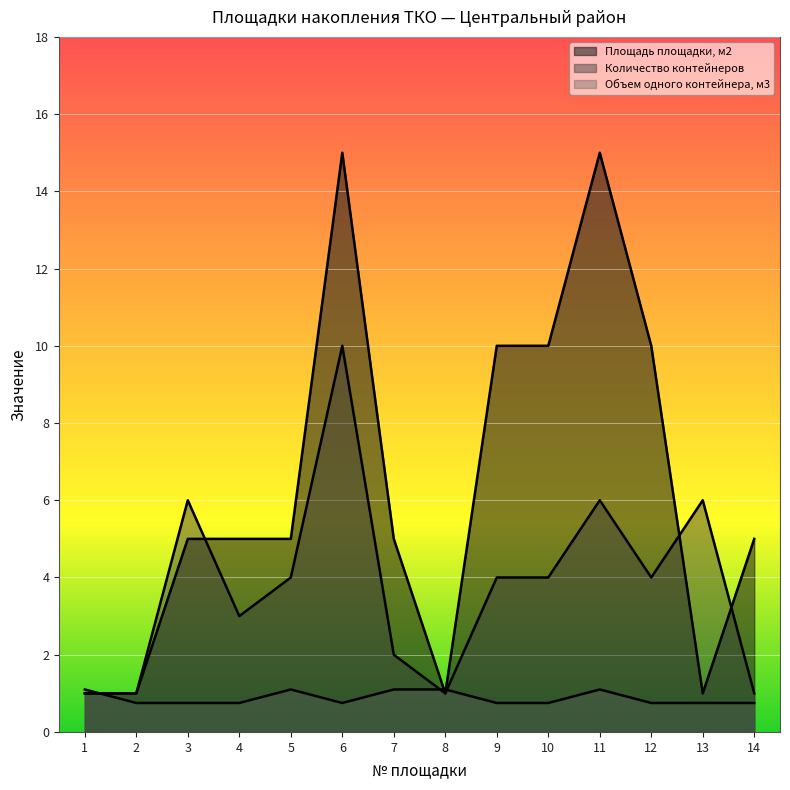

At which category does Количество контейнеров reach its first local valley?

4